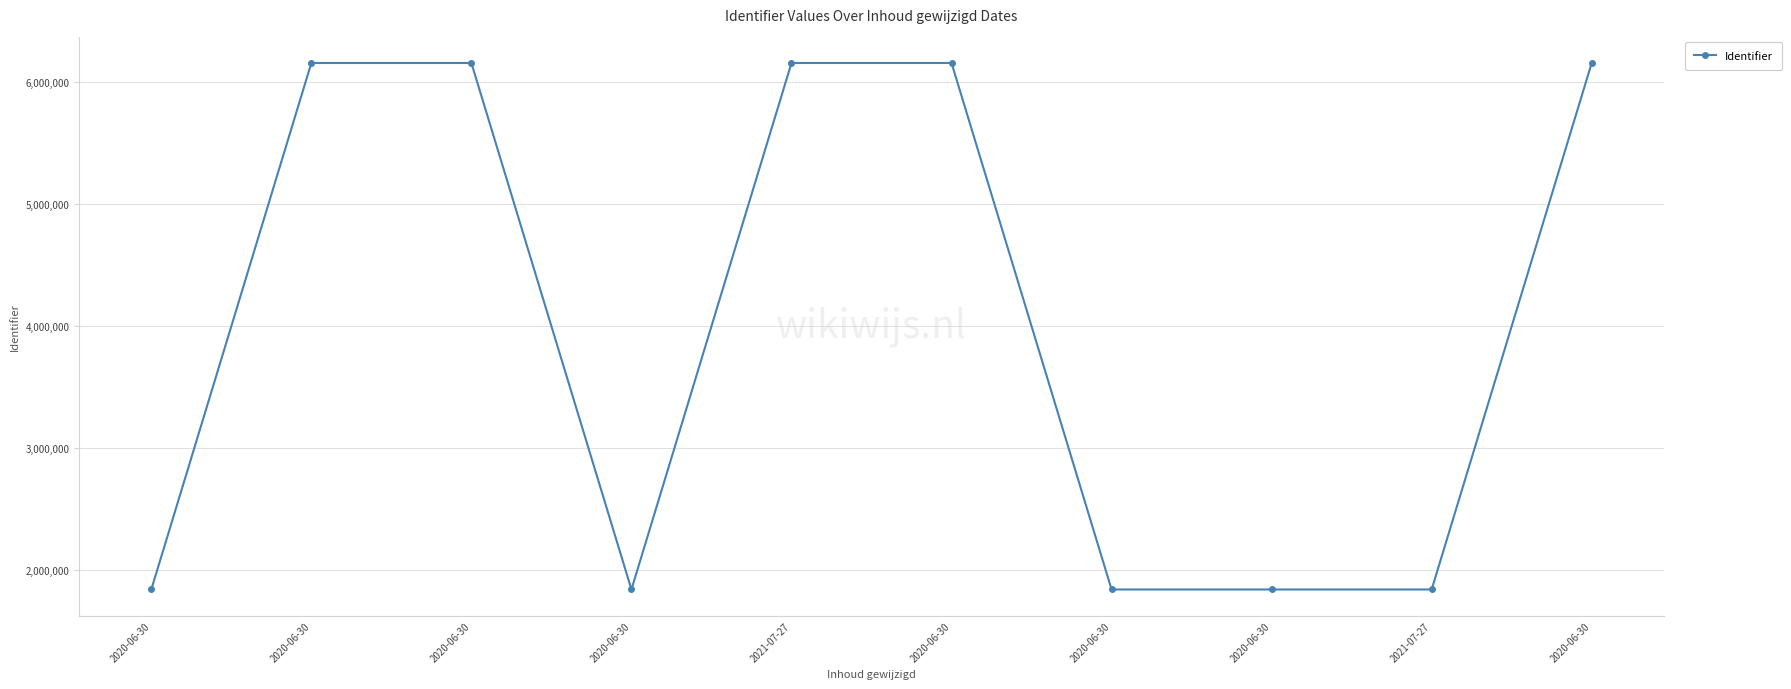

Which category has the highest value across all series?

2020-06-30